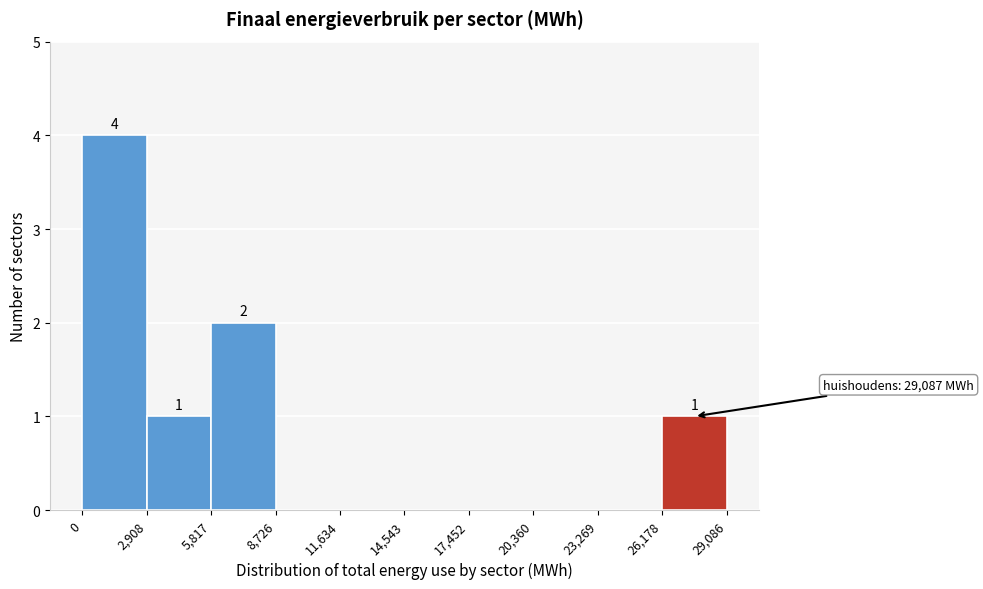

Which range on the x-axis has the tallest bar?

0 to 2,908